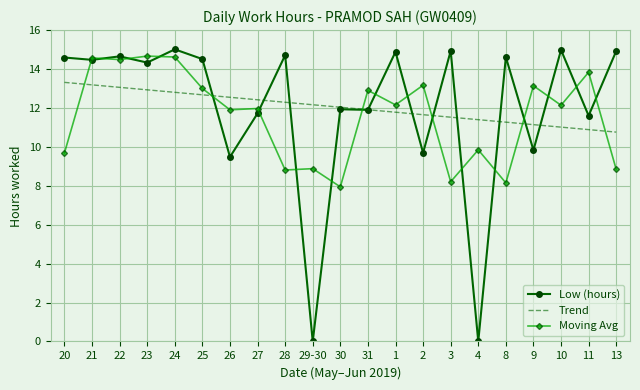

Rank the series at 13 from highest to lowest value.

Low (hours), Trend, Moving Avg